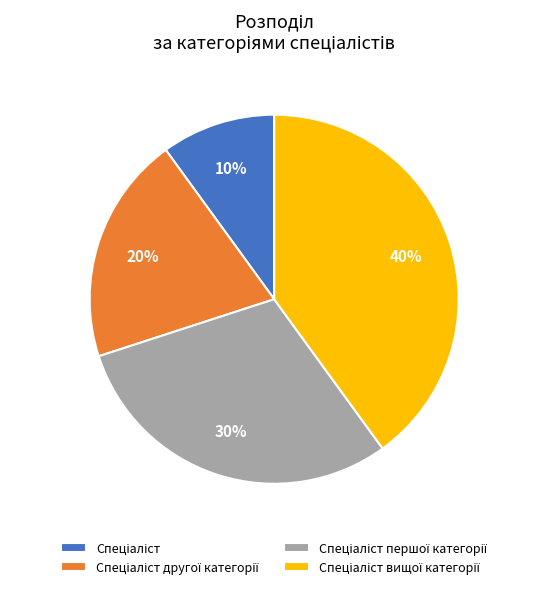

Is there a majority slice in this chart?

No